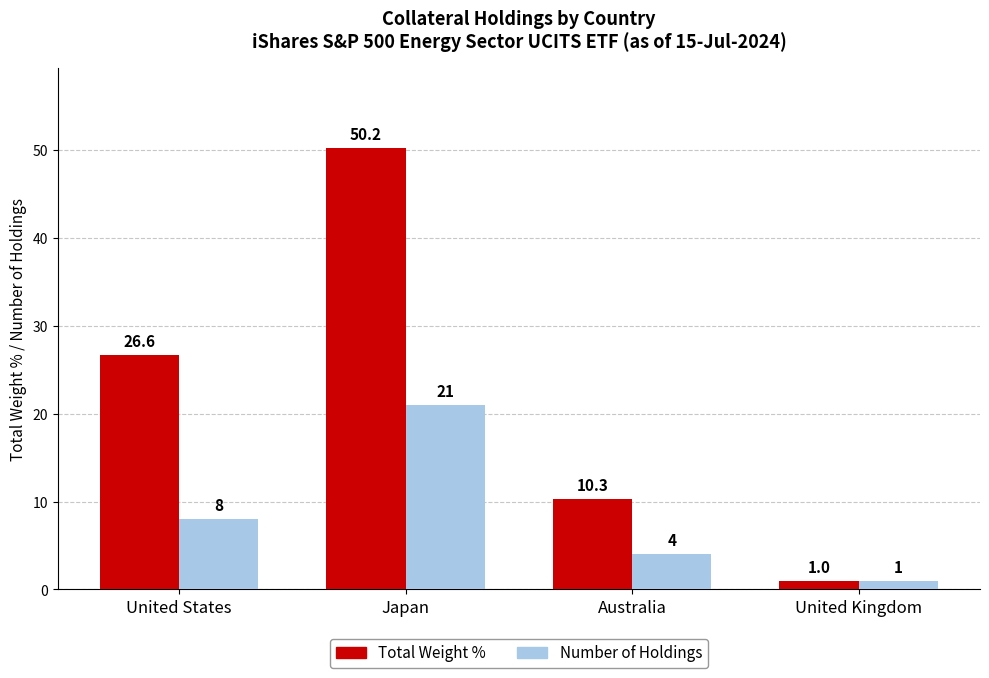

What is the sum of all Number of Holdings values?

34.0